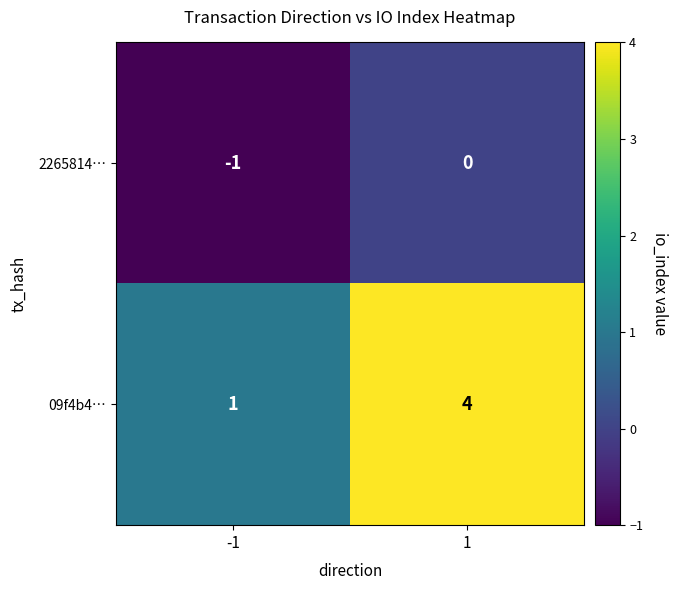

Between -1 and 1, which series saw the biggest shift?

09f4b4…